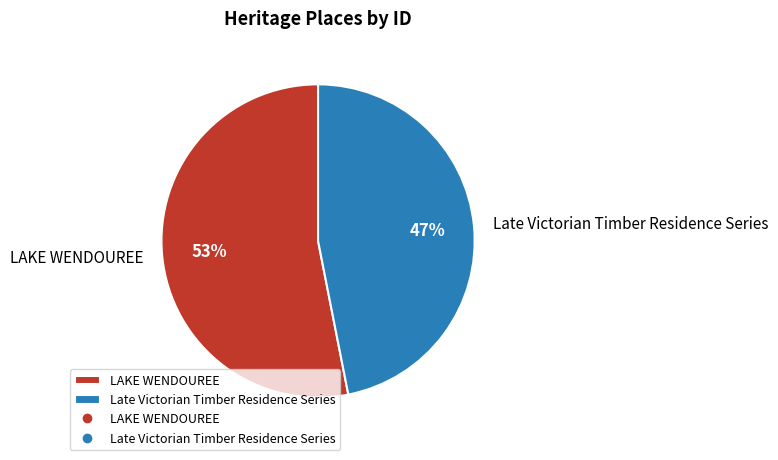

To the nearest percent, what is the average slice percentage?

50%